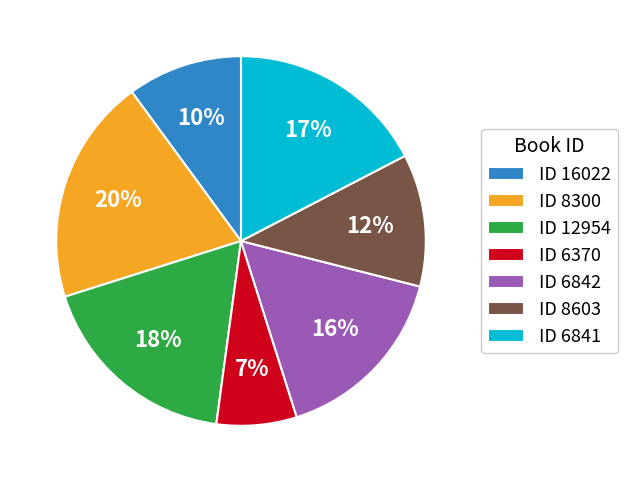

How many slices are in this pie chart?

7